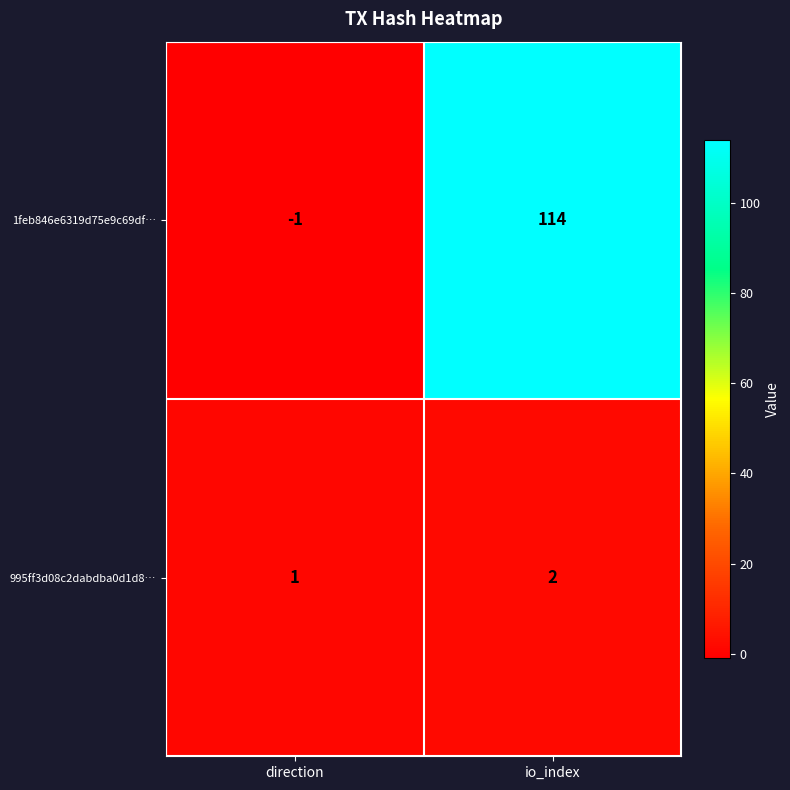

What is the sum of the 1feb846e6319d75e9c69df… values at io_index and direction?

113